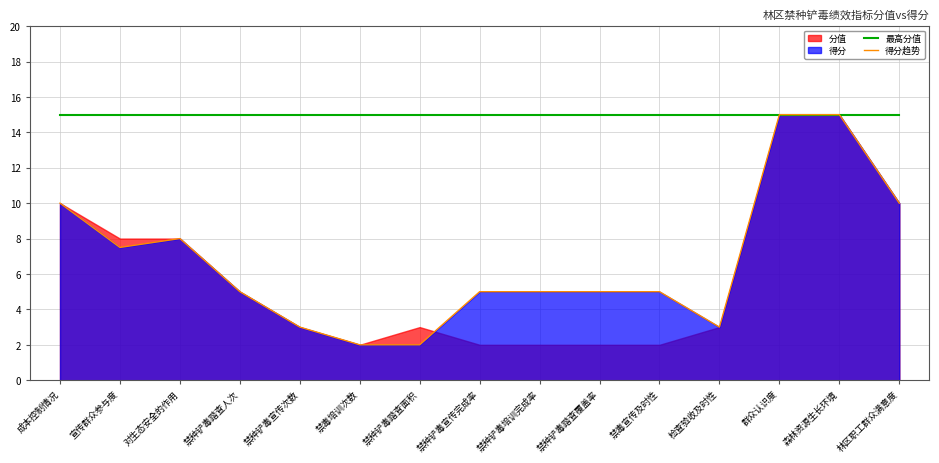

What is the label of the 2nd point from the left?

宣传群众参与度